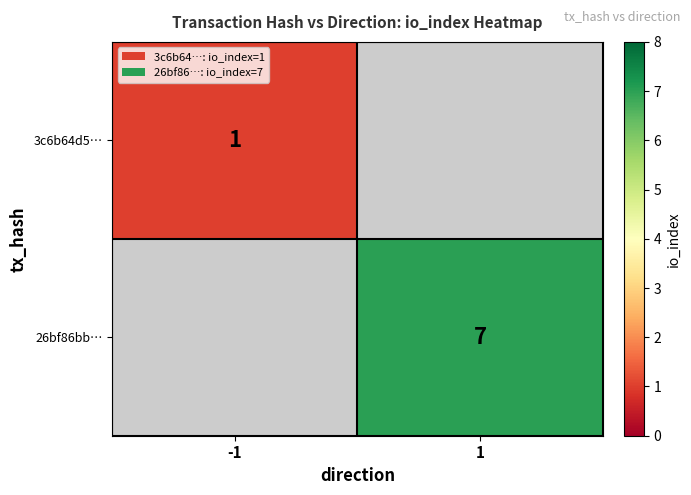

What is the maximum value shown in the chart?

7.0